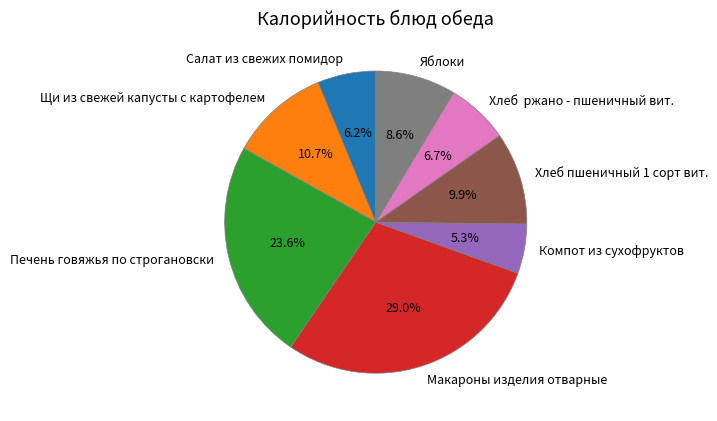

The Печень говяжья по строгановски slice represents 24% of the pie. True or false?

True